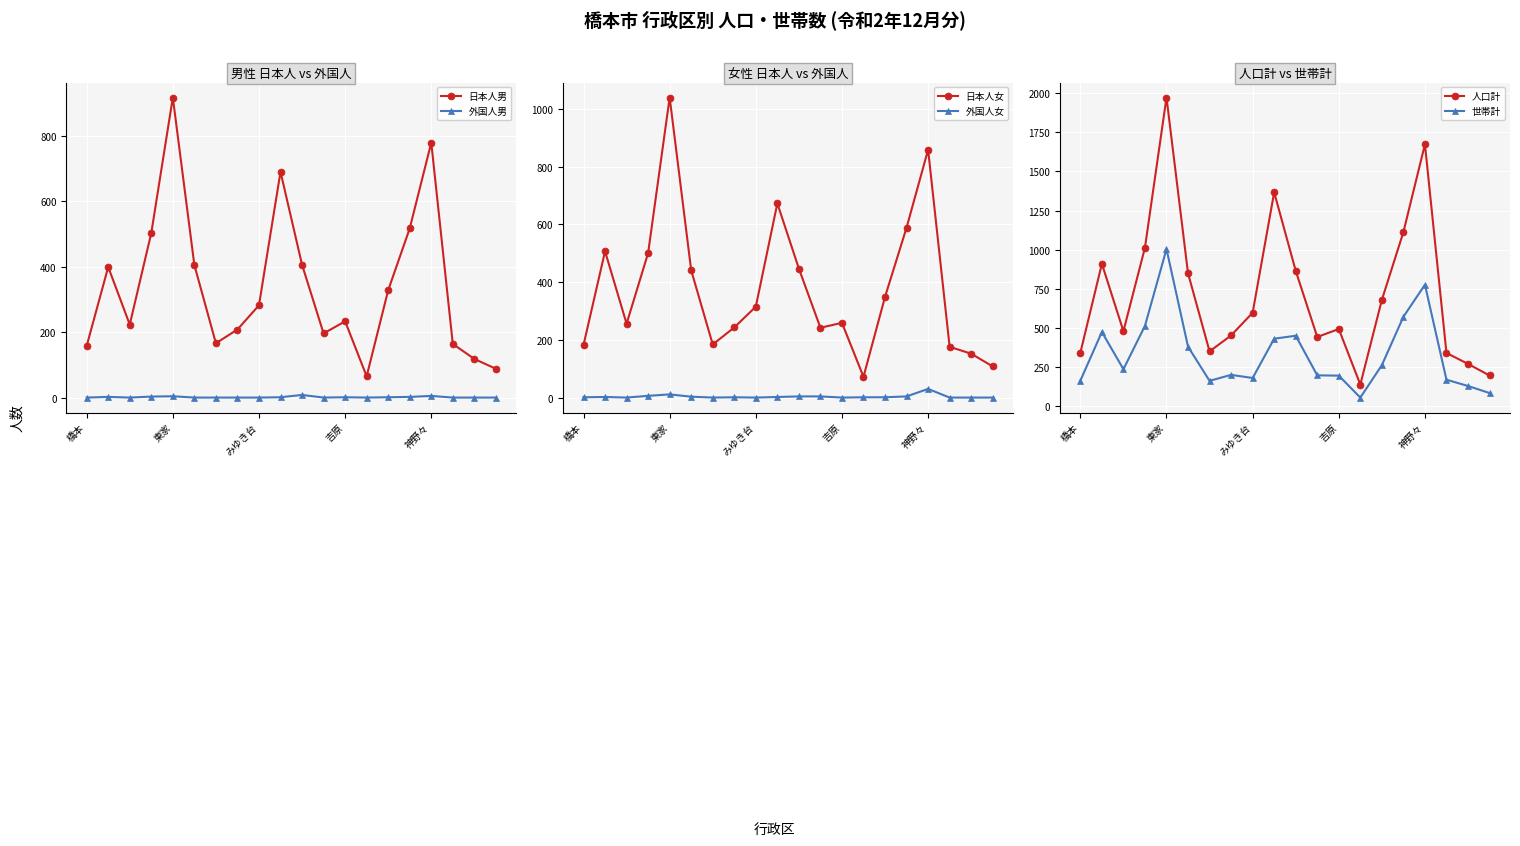

Reading left to right, transcribe all the data shown in this chart.

日本人男: 158	399	223	503	917	405	166	208	282	690	406	196	233	65	328	517	779	164	118	88
外国人男: 0	2	0	3	4	0	0	0	0	1	8	0	1	0	1	2	5	0	0	0
日本人女: 182	507	256	501	1040	441	184	243	315	673	447	242	259	72	349	589	859	176	152	108
外国人女: 1	2	0	6	11	3	0	1	0	2	4	4	0	1	1	4	30	0	0	0
人口計: 341	910	479	1013	1972	849	350	452	597	1366	865	442	493	138	679	1112	1673	340	270	196
世帯計: 163	474	236	513	1004	380	162	200	180	431	450	197	195	55	262	571	776	169	129	84